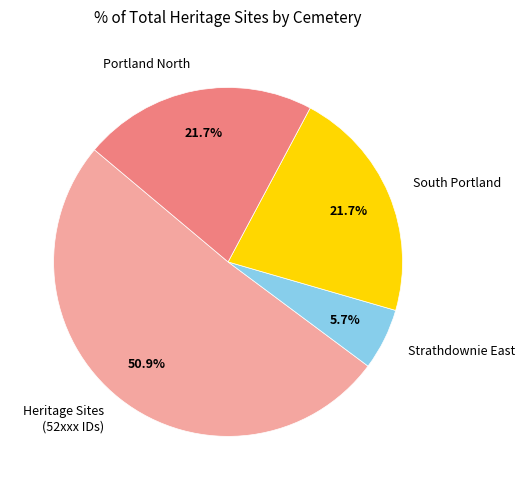

Is there a majority slice in this chart?

Yes